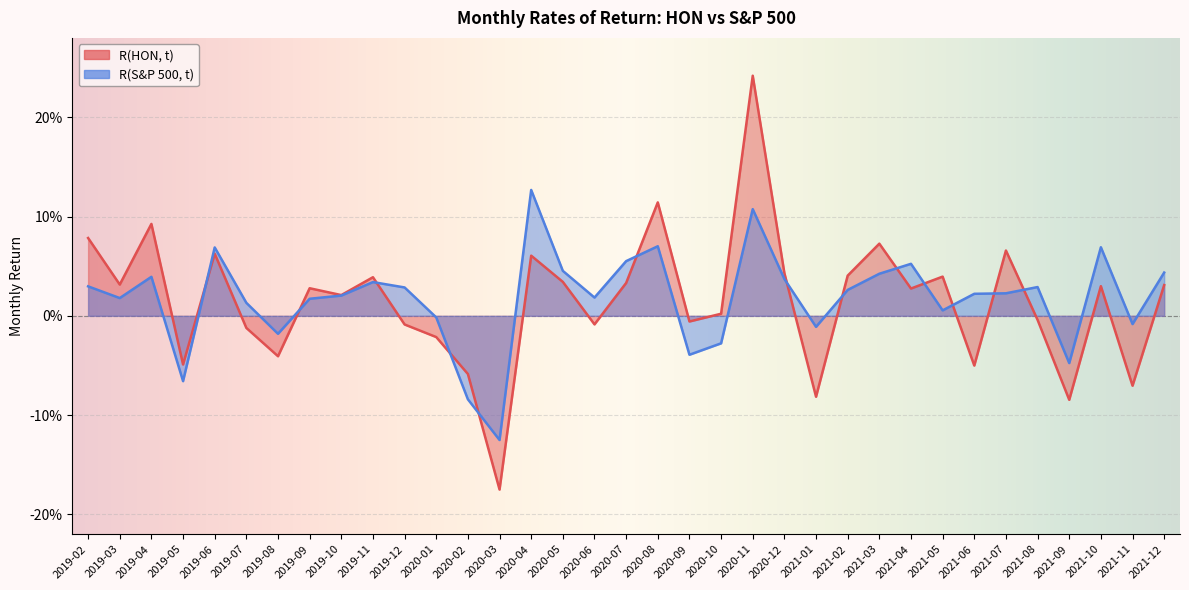

At which category does R(HON, t) reach its first local peak?

2019-04